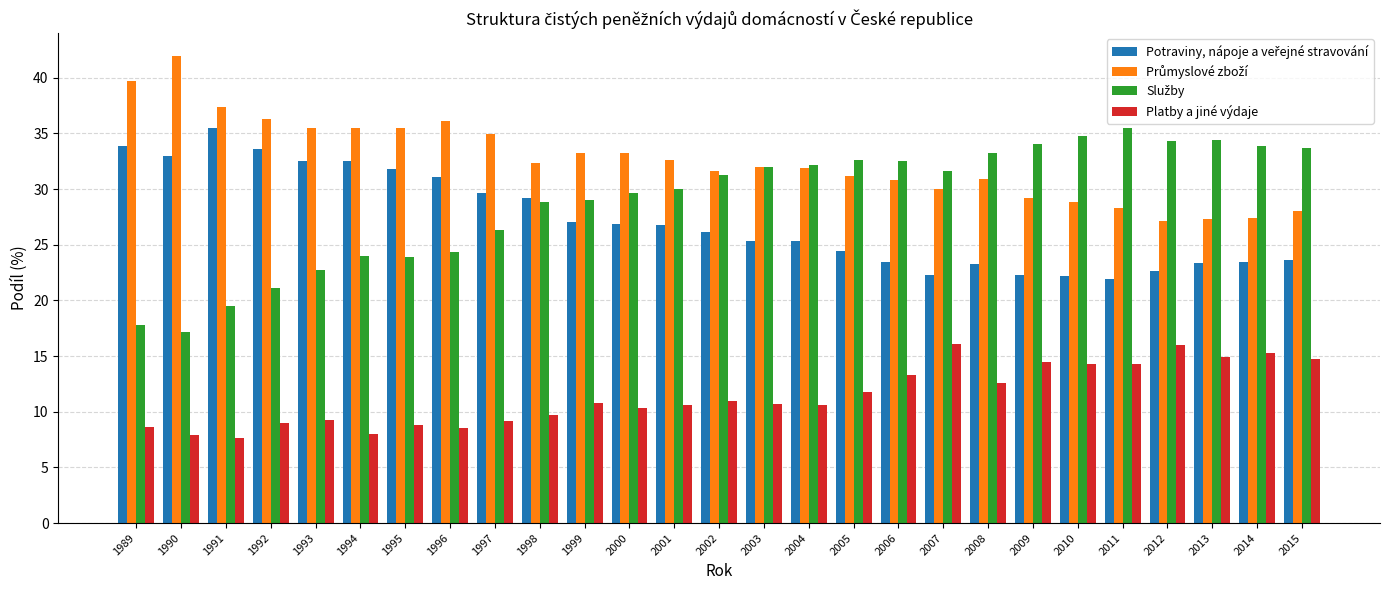

Are the bars grouped side by side (vs. stacked)?

Yes